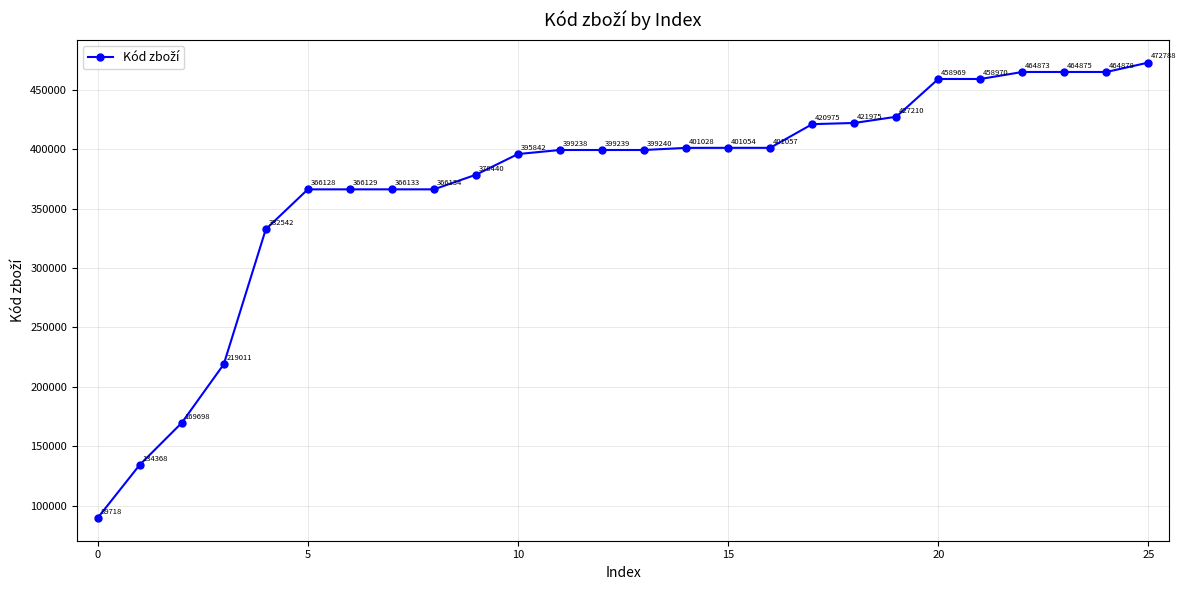

What is the maximum value shown in the chart?

472788